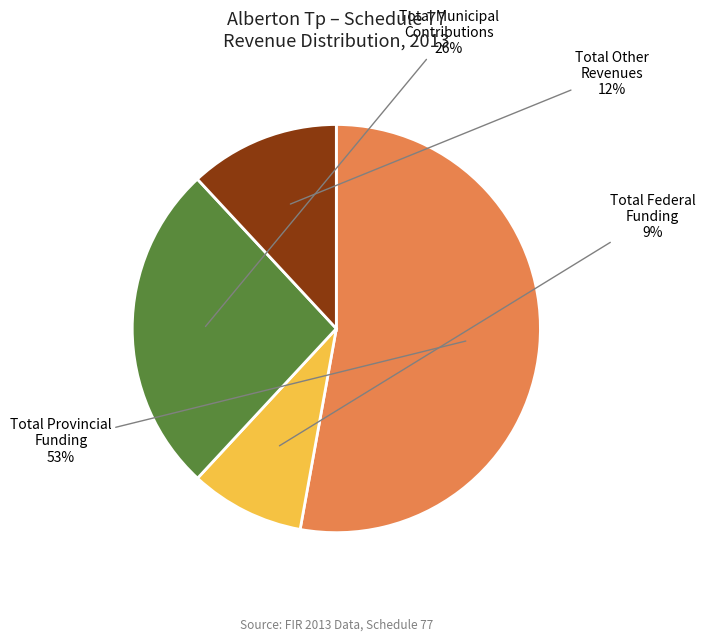

To the nearest percent, what is the average slice percentage?

25%